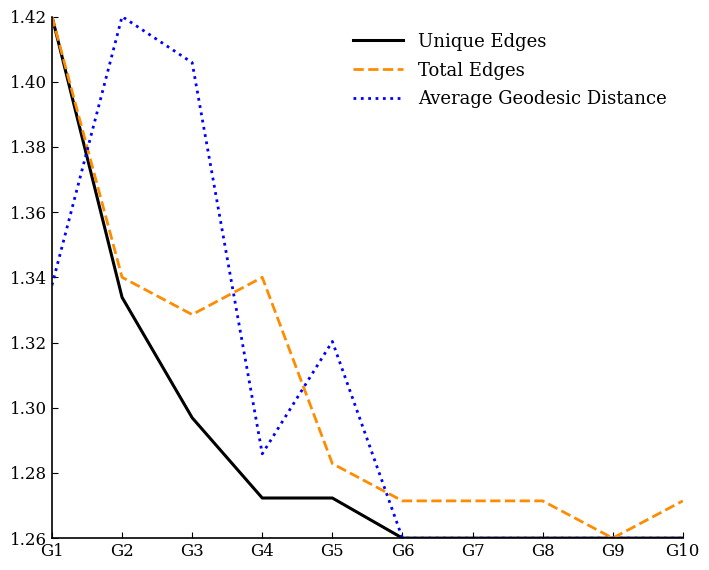

The Total Edges series shows 0.6 at G7. True or false?

False